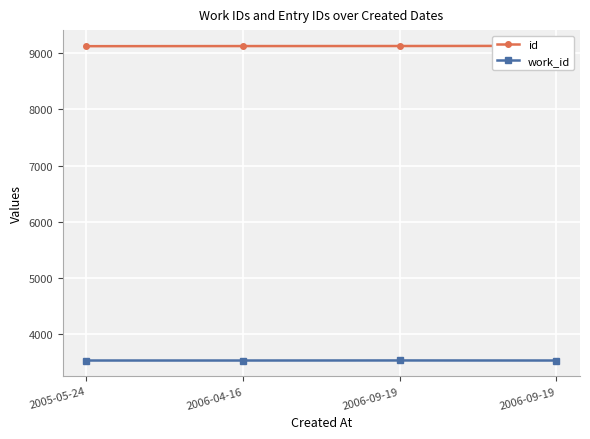

How many values in the id series exceed 9125?

1